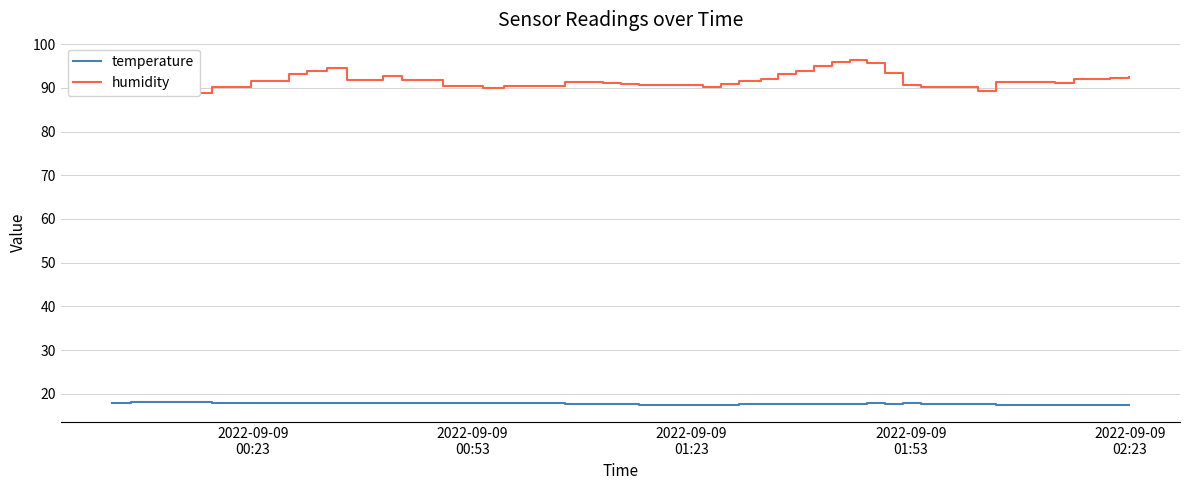

What is the value of the humidity point at the 16th from the left?

91.4